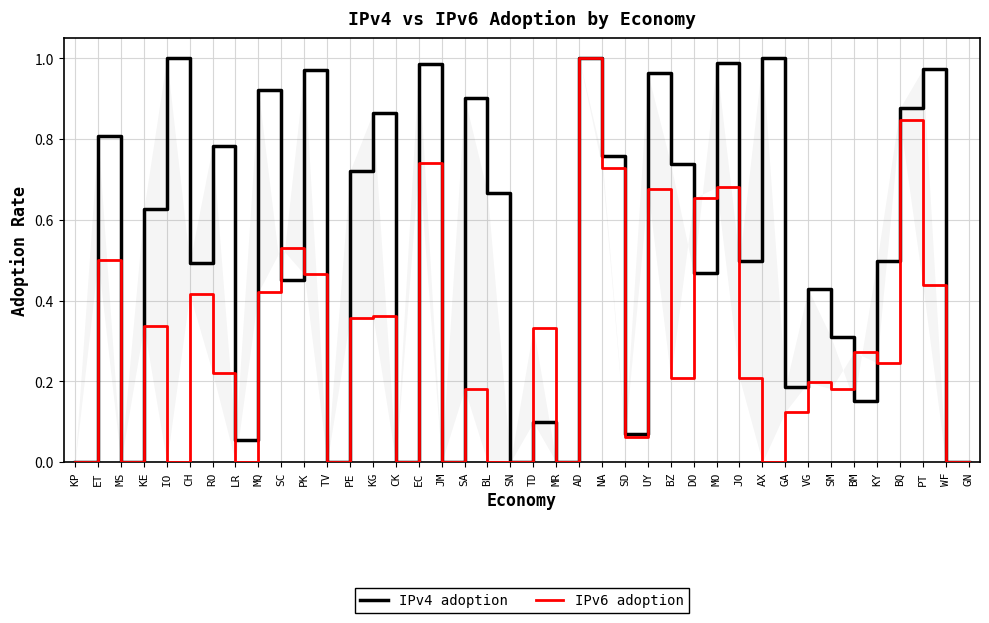

How many data points in IPv6 adoption are above 0?

28